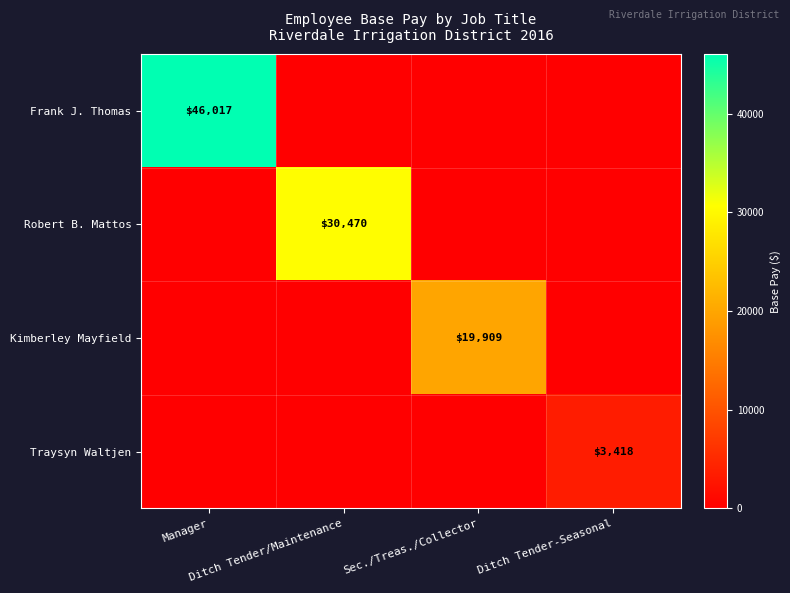

What is the difference between the highest and lowest values at Ditch Tender/Maintenance?

30470